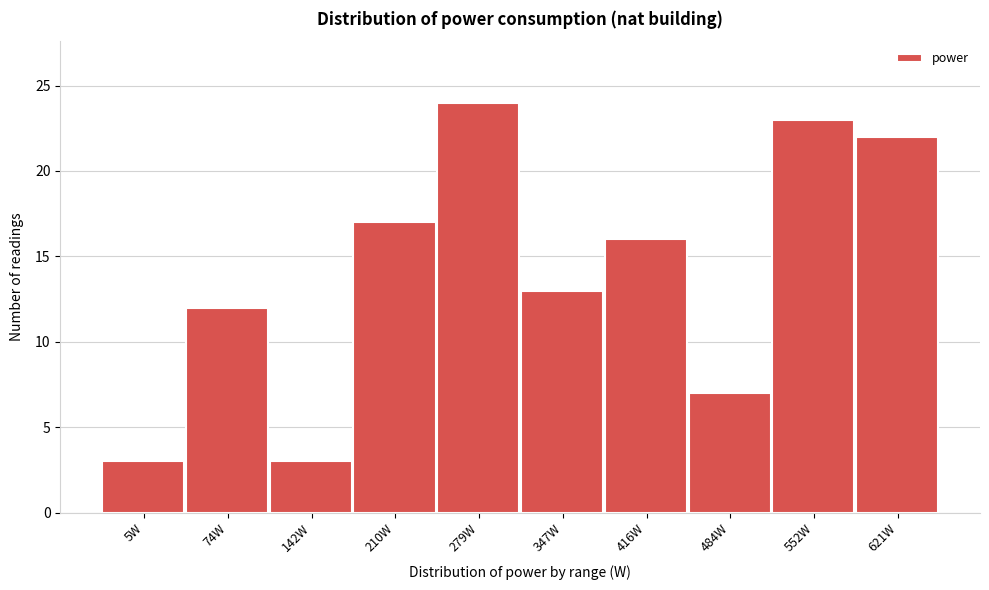

Reading left to right, what are all the values shown in this chart?

3	12	3	17	24	13	16	7	23	22